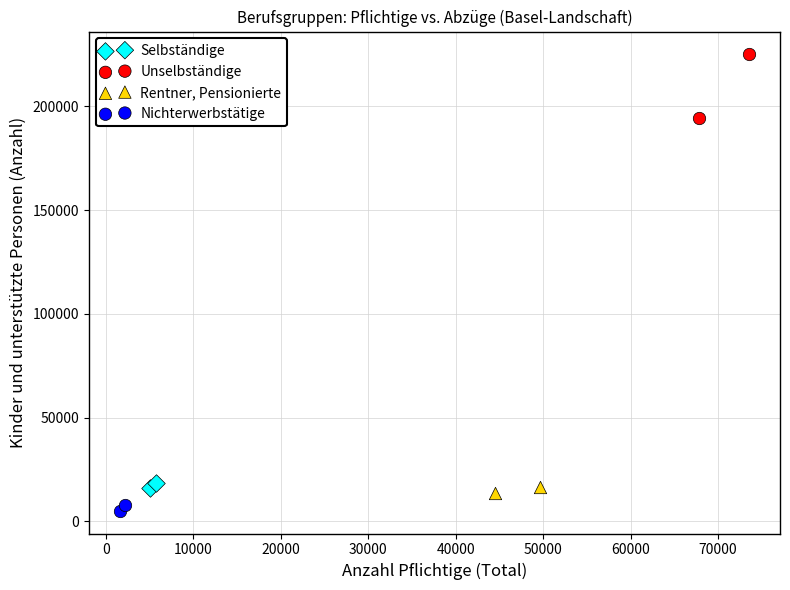

Which series reaches the maximum Y coordinate?

Unselbständige